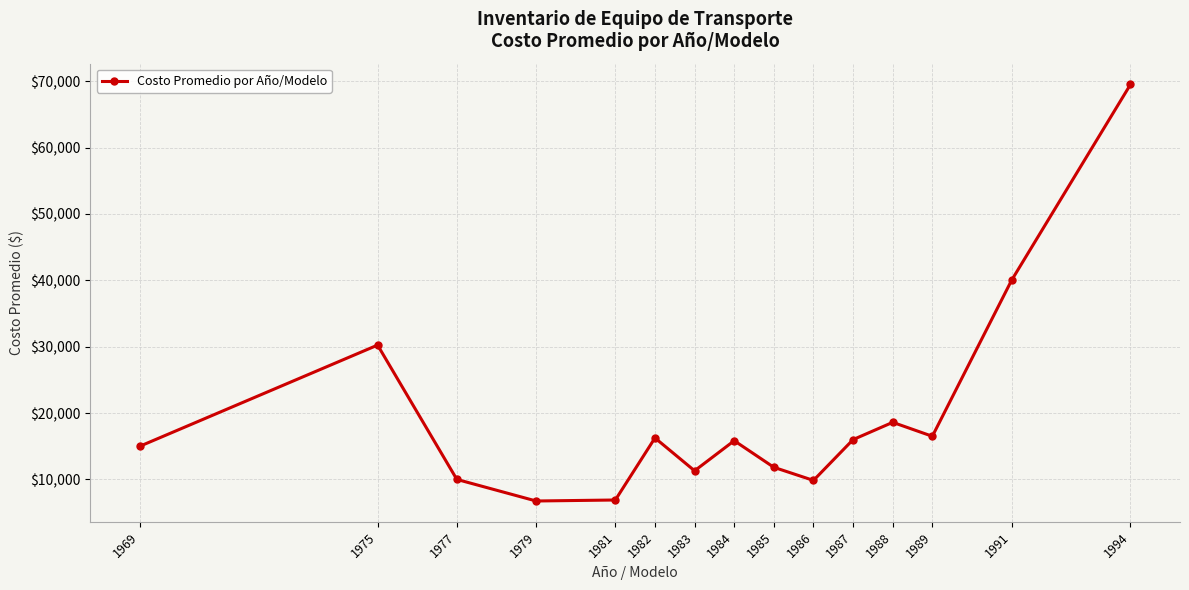

Is it true that the value at 1991 is 22773.3?

False